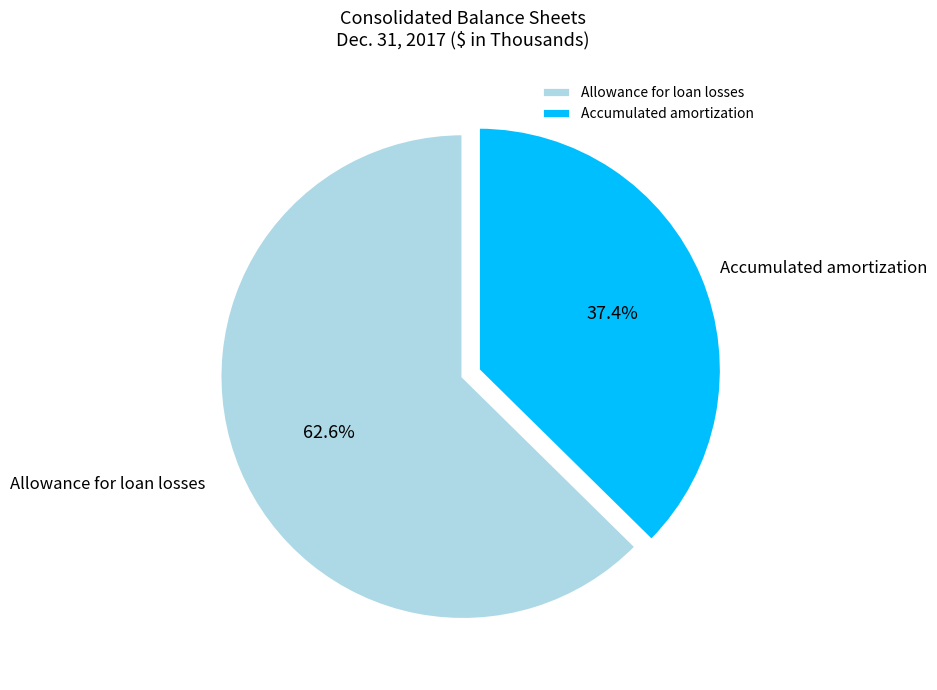

How many slices are in this pie chart?

2